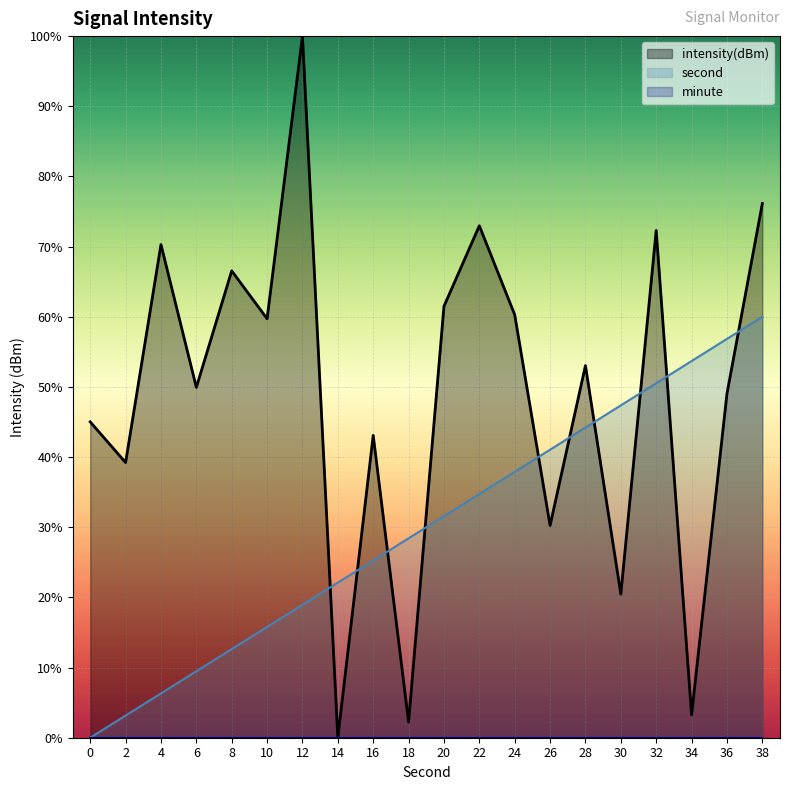

The second series shows 37.9 at 24. True or false?

True